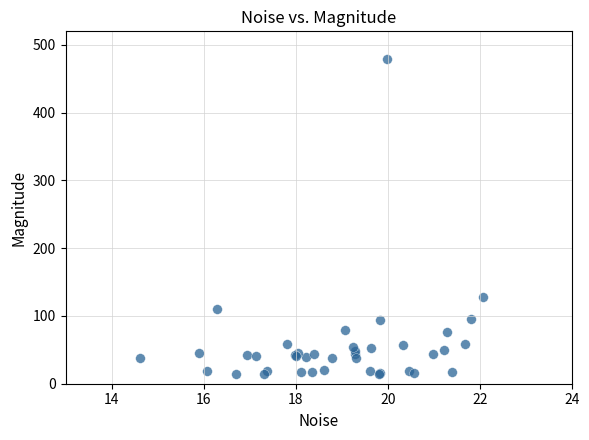

What Y value in the scatter plot is closest to 246?

128.3